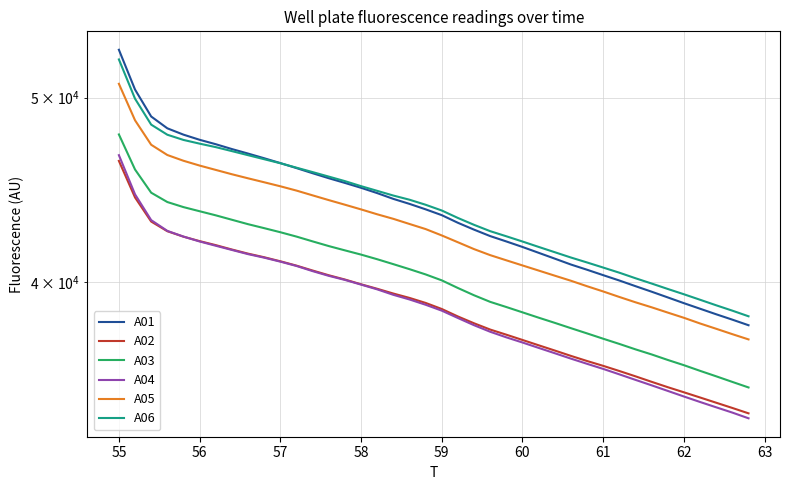

What are all the series names shown in the legend?

A01, A02, A03, A04, A05, A06